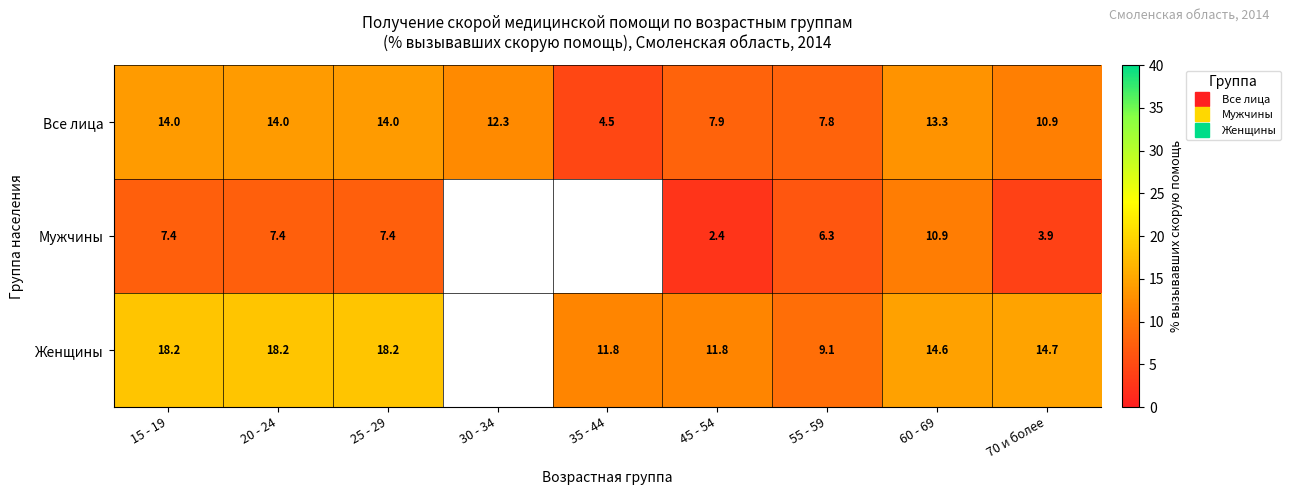

How many positive values does the Мужчины series have?

7